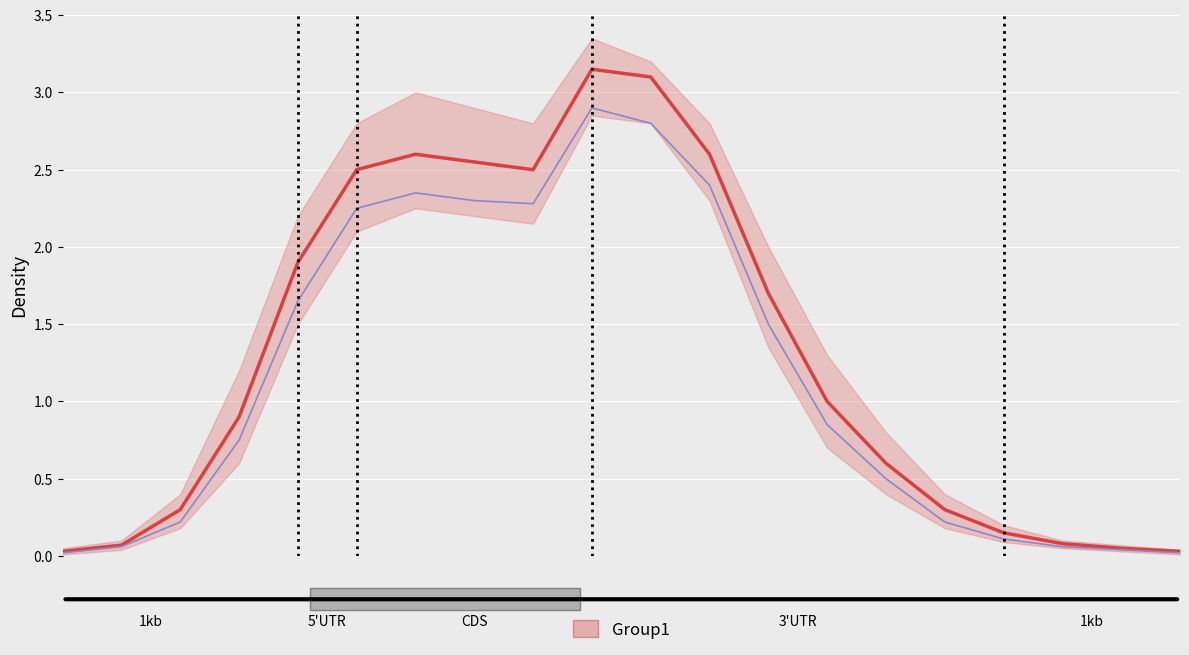

How many interior local peaks does the SP500_line series have?

2